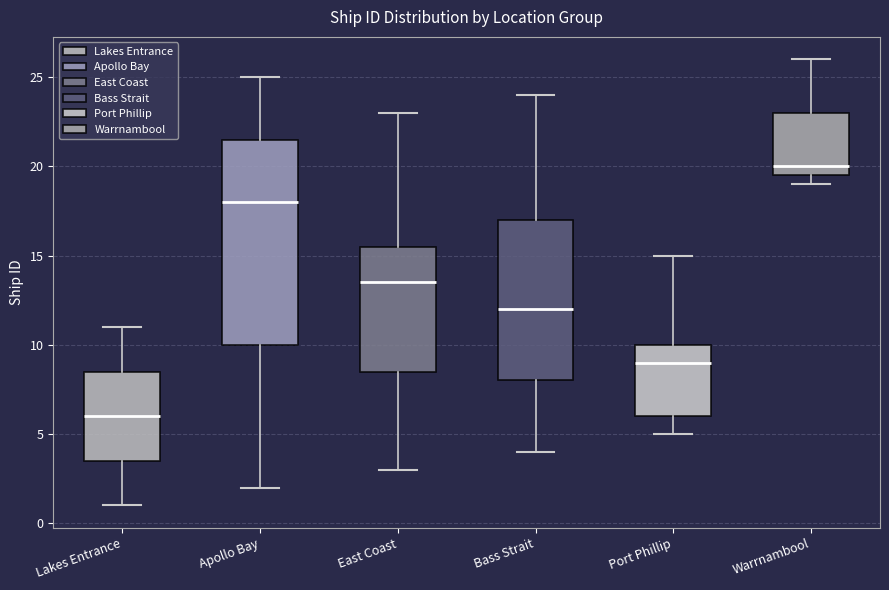

Which box's median line is the lowest?

Lakes Entrance